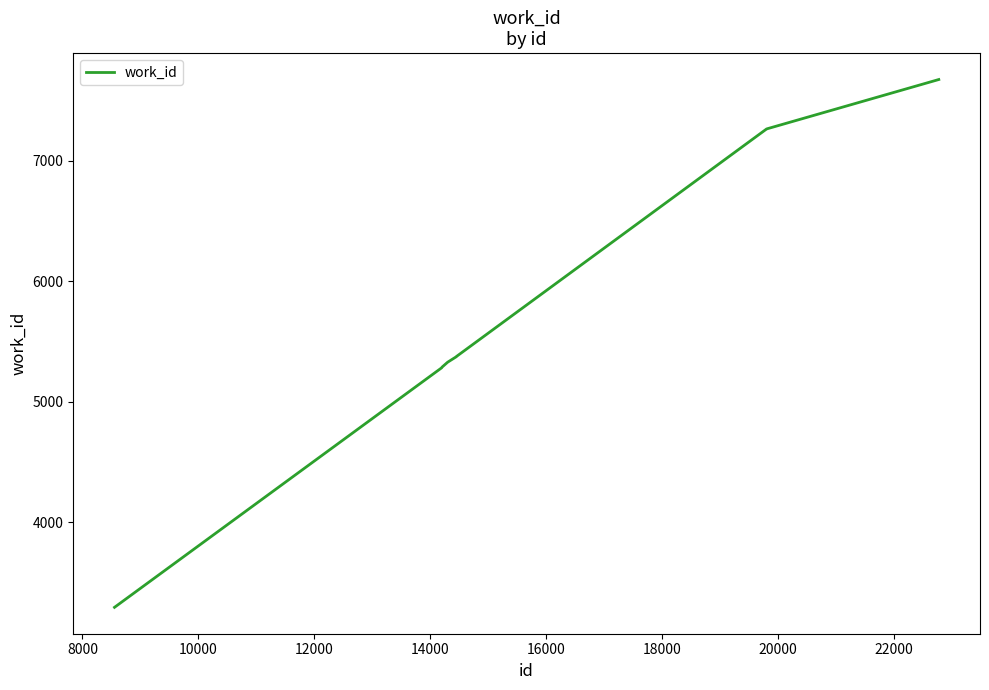

What is the average value?

5942